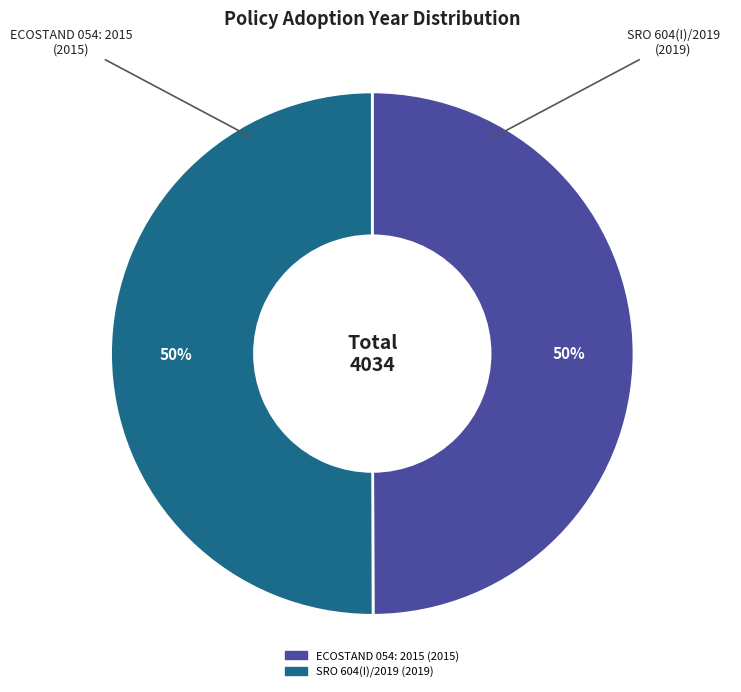

Combined, do SRO 604(I)/2019 and ECOSTAND 054: 2015 account for over 50%?

Yes